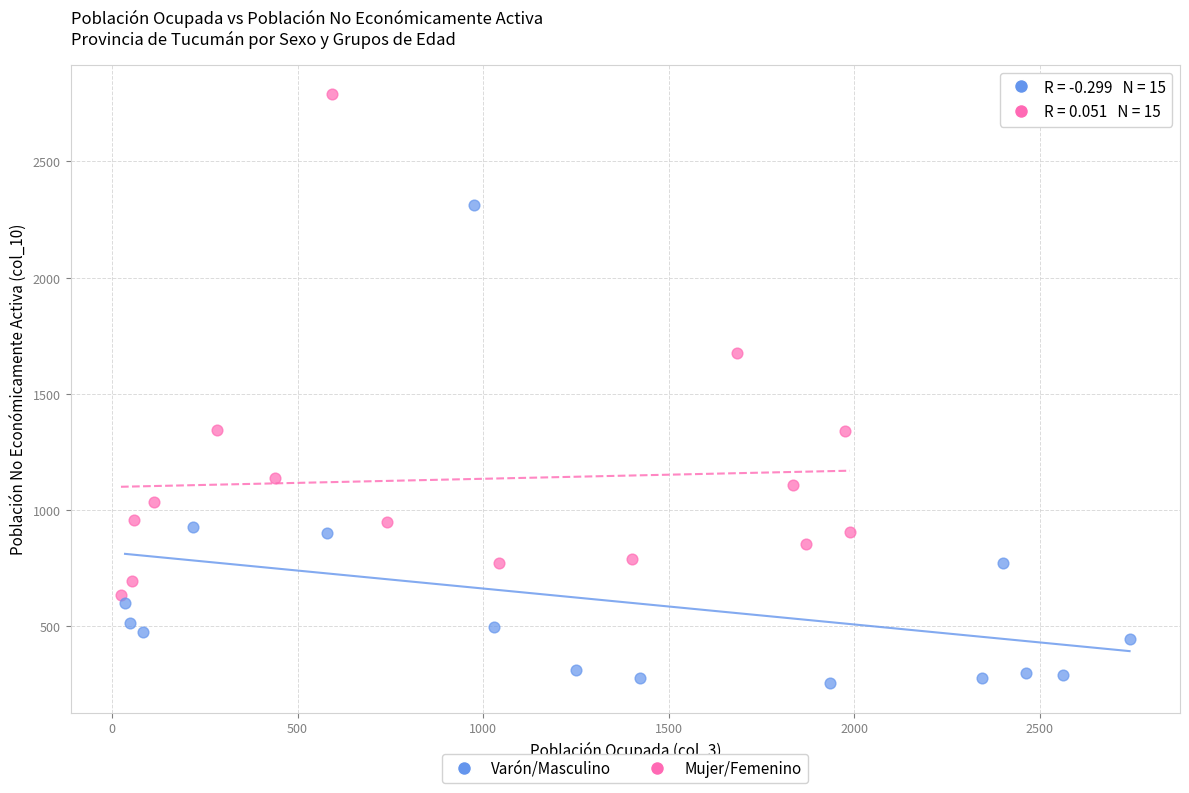

Which series reaches the minimum Y coordinate?

Varón/Masculino